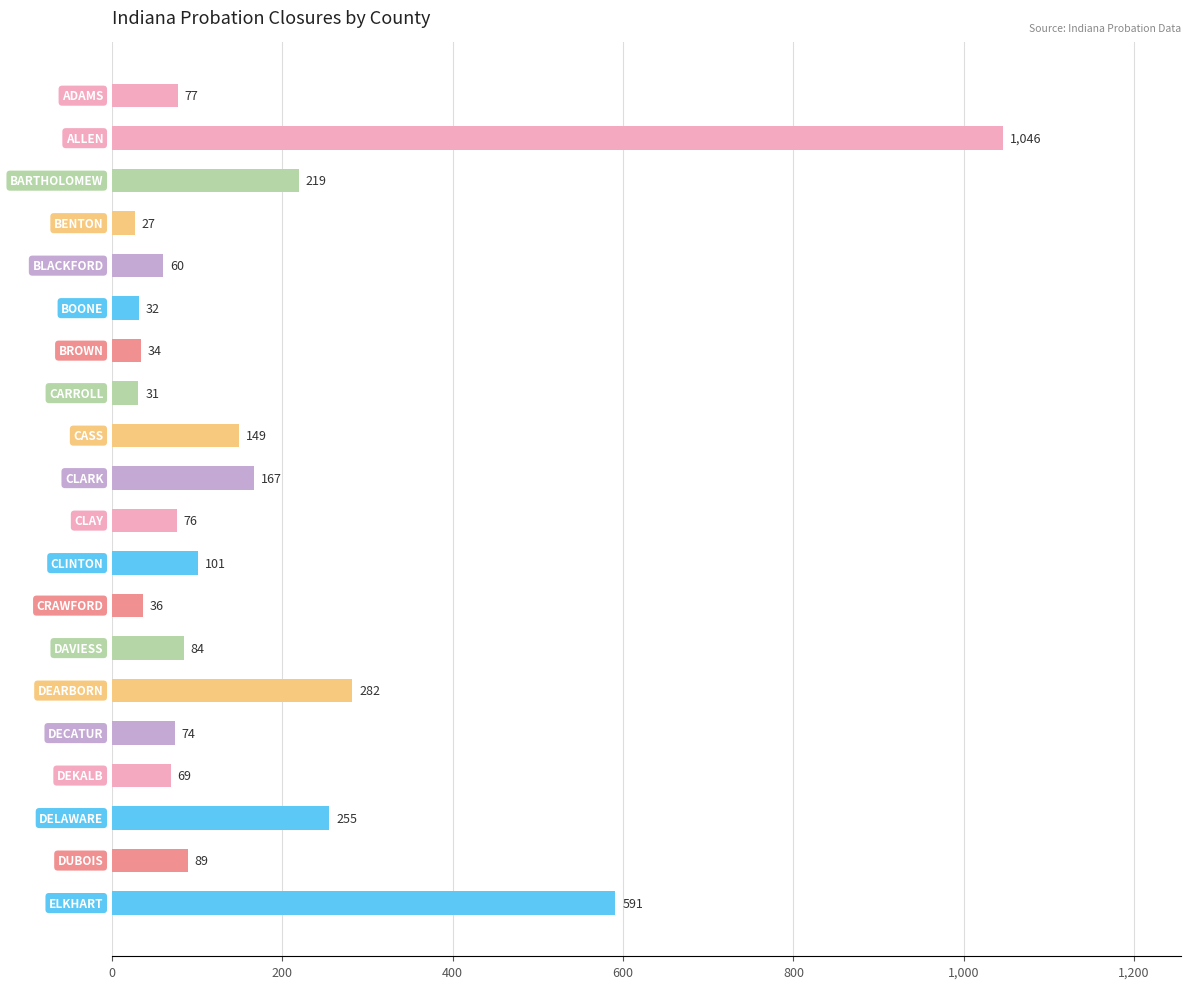

What is the value of the 10th bar from the top?

167